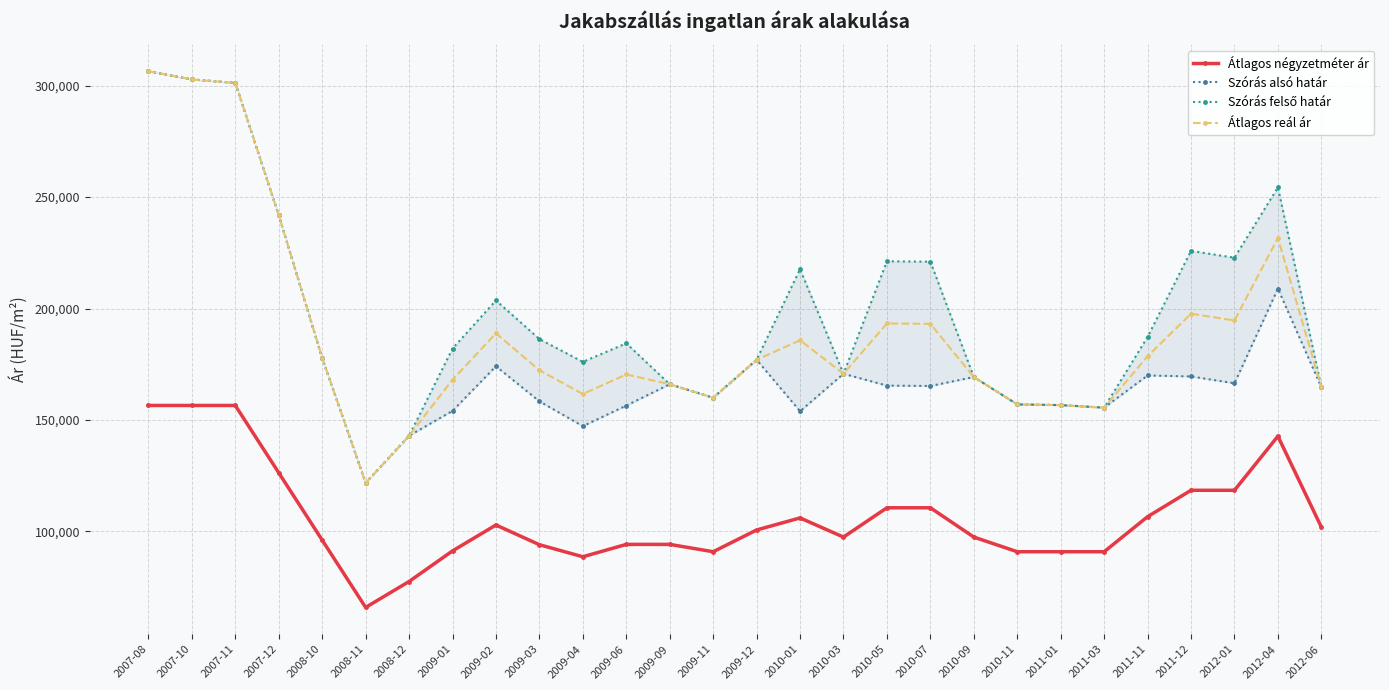

Which category has the lowest value across all series?

2008-11